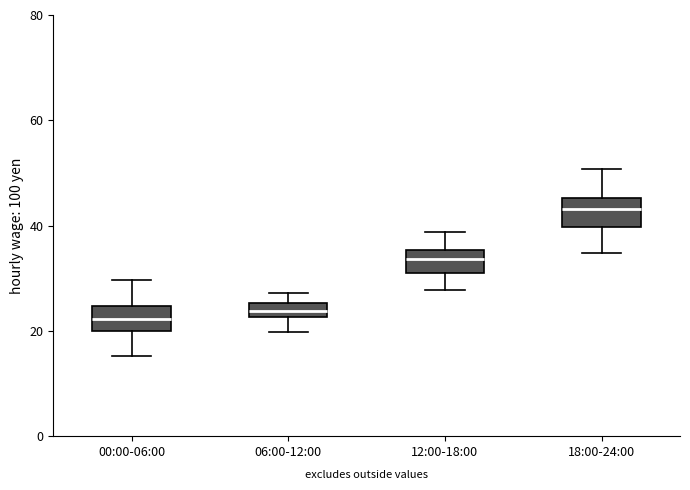

Which box's median line is the highest?

18:00-24:00